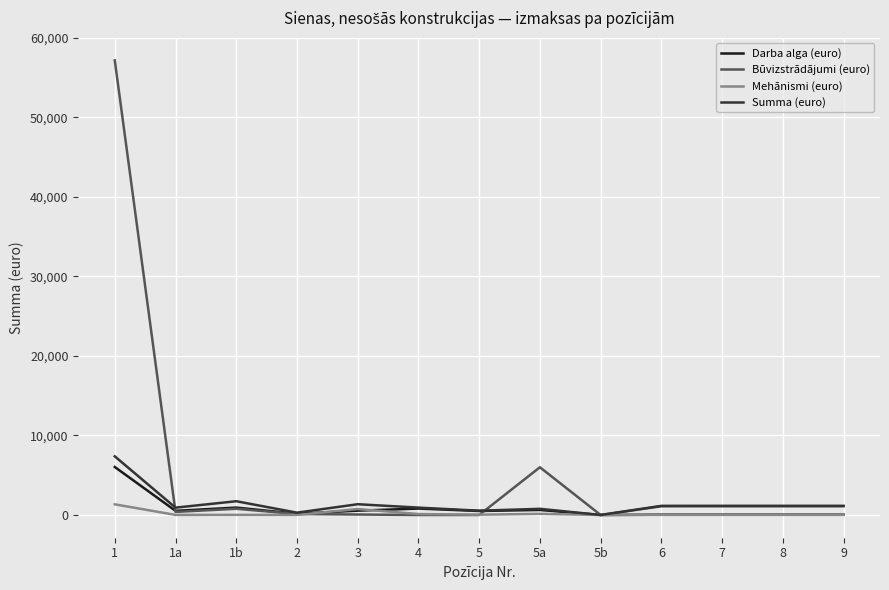

What position from the right is 7?

3